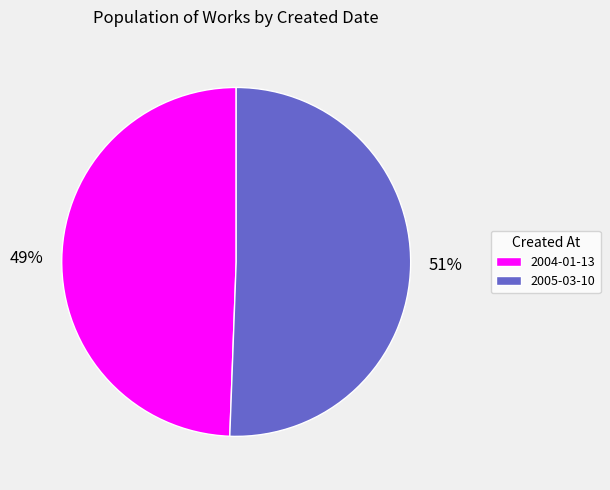

Does 2004-01-13 represent more than half of the total?

No